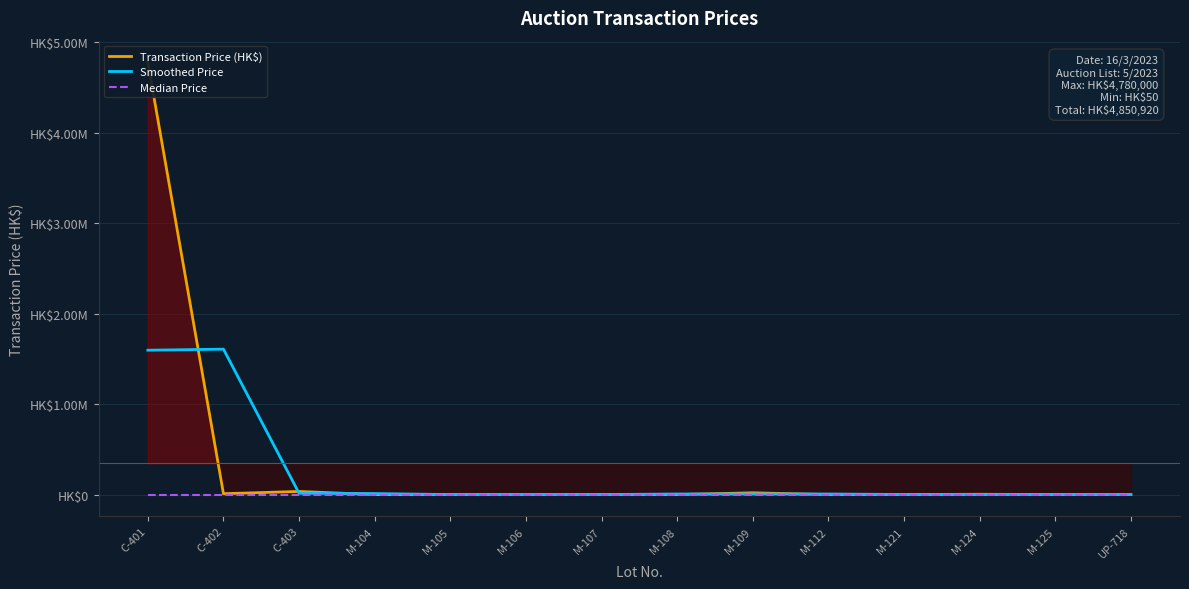

At which label does Transaction Price (HK$) first exceed 450?

C-401